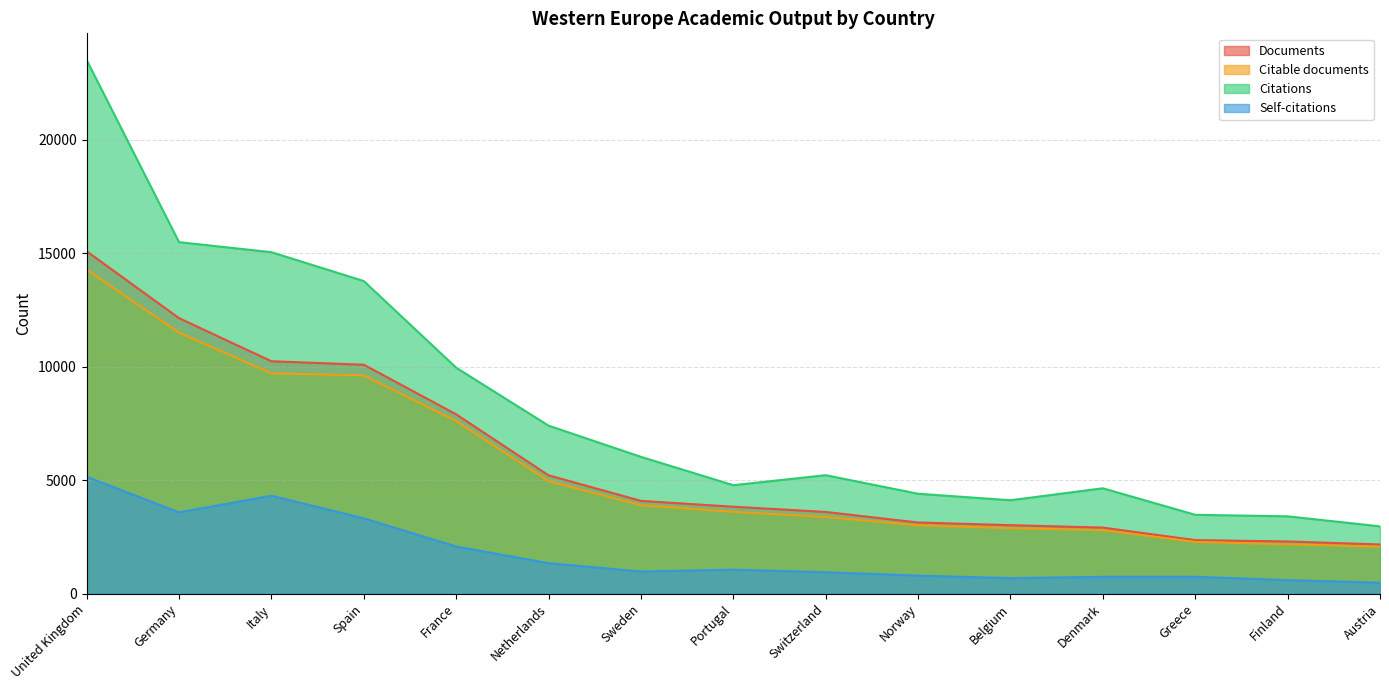

What position from the right is Sweden?

9